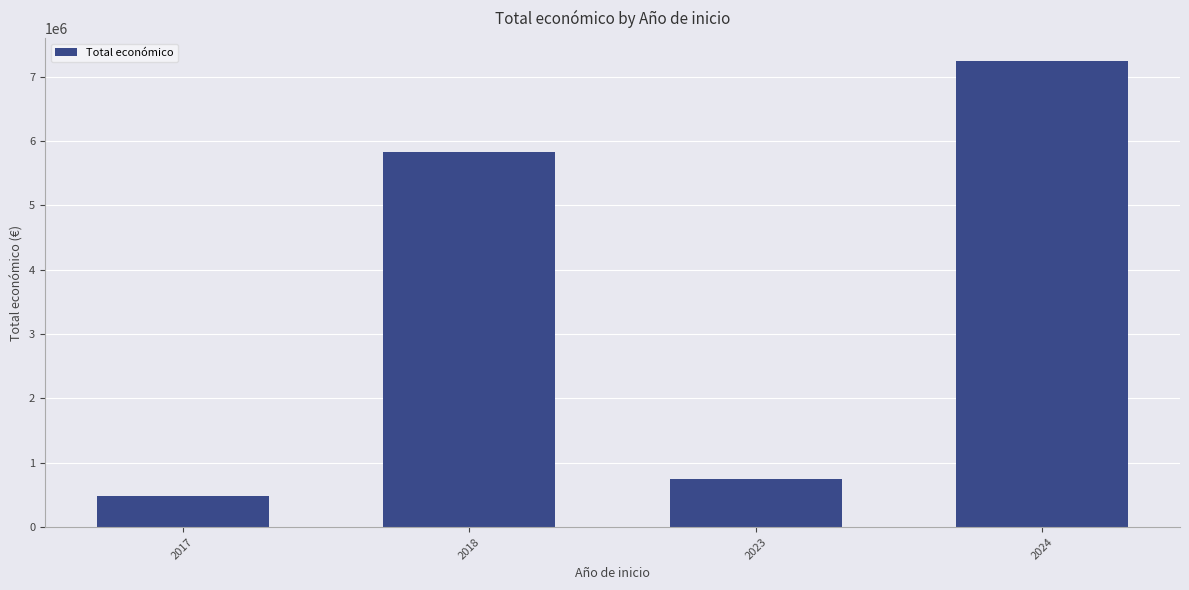

What is the sum of all values?

14294771.4